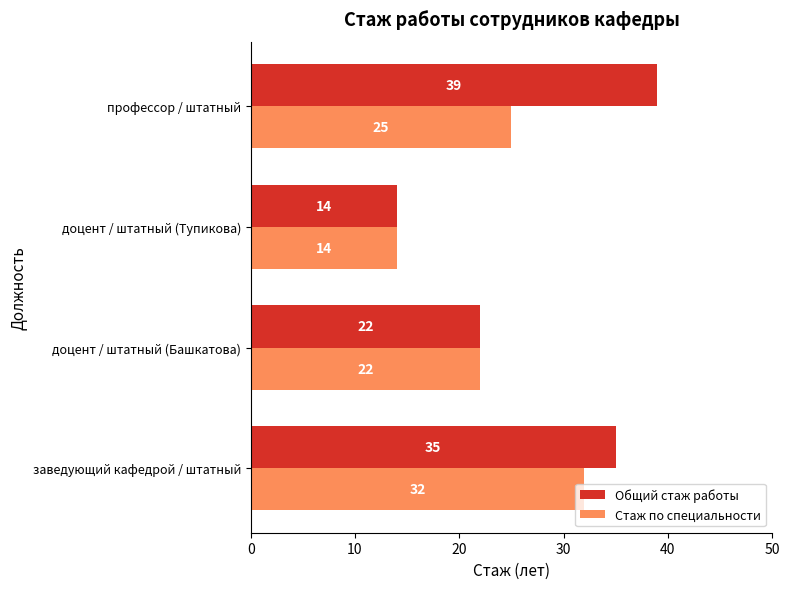

What are all the series names shown in the legend?

Общий стаж работы, Стаж по специальности